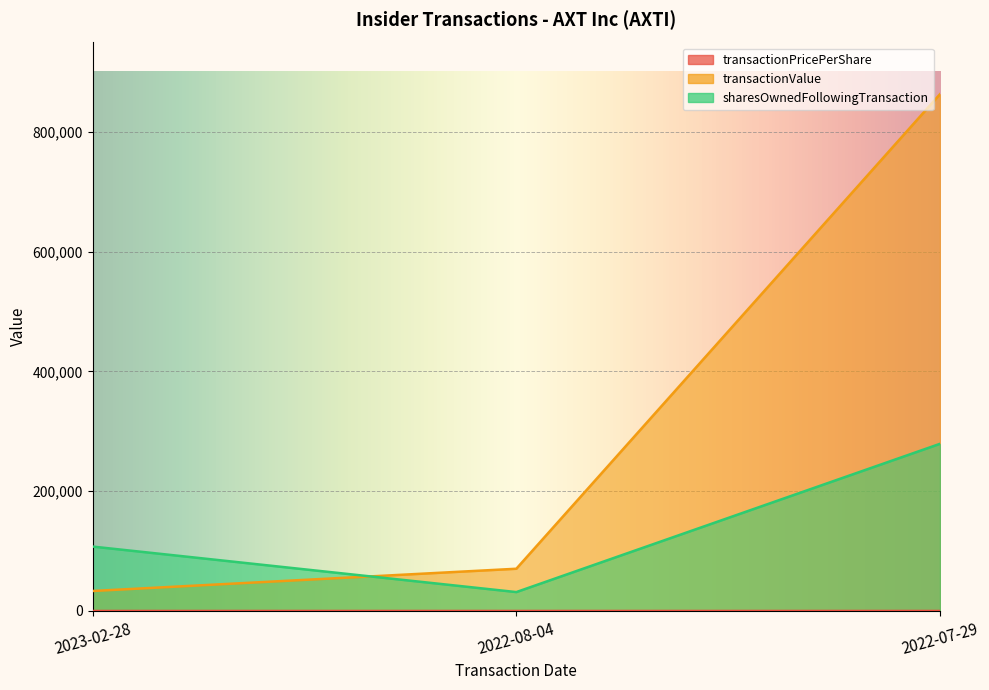

What is the smallest value displayed?

4.5